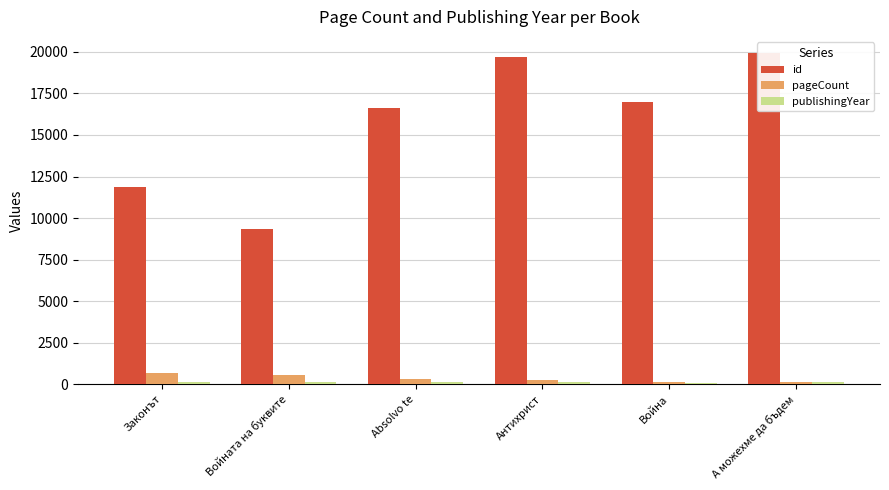

List the labels in order of publishingYear value, largest first.

Absolvo te, Войната на буквите, Антихрист, А можехме да бъдем, Законът, Война